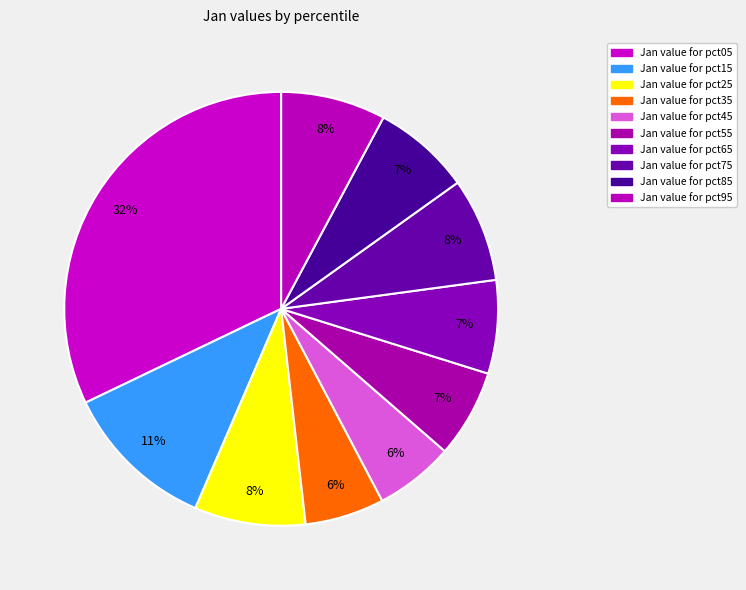

How many slices are in this pie chart?

10